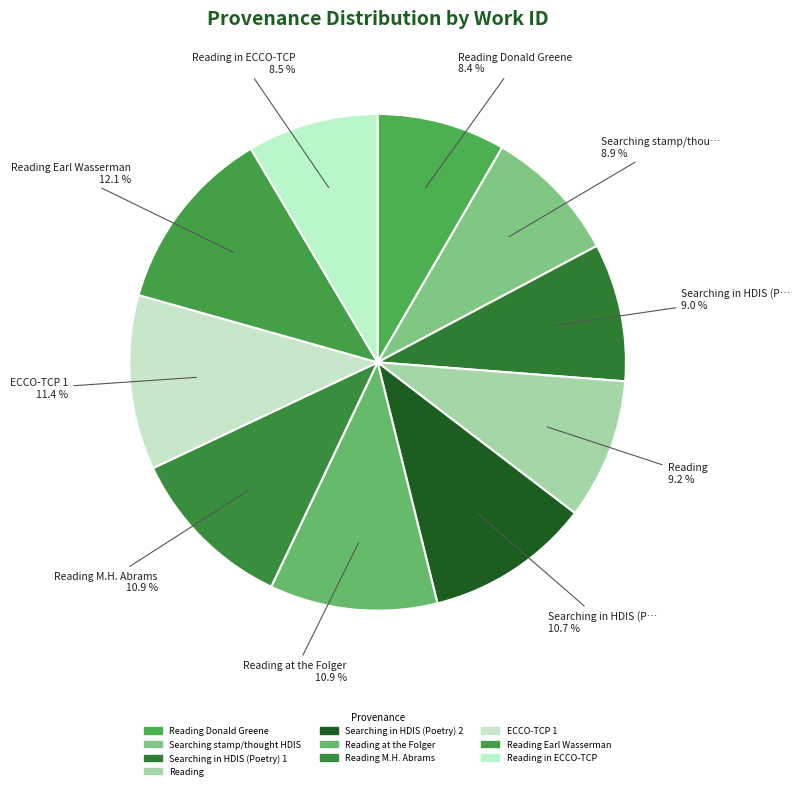

What is the largest slice in the pie chart?

Reading Earl Wasserman